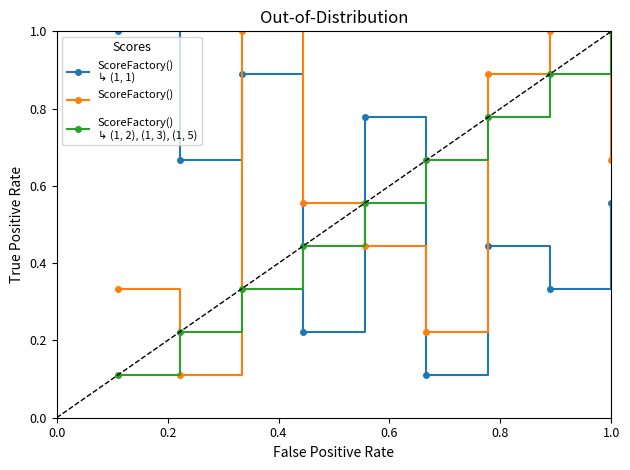

What is the greatest value displayed?

1.0